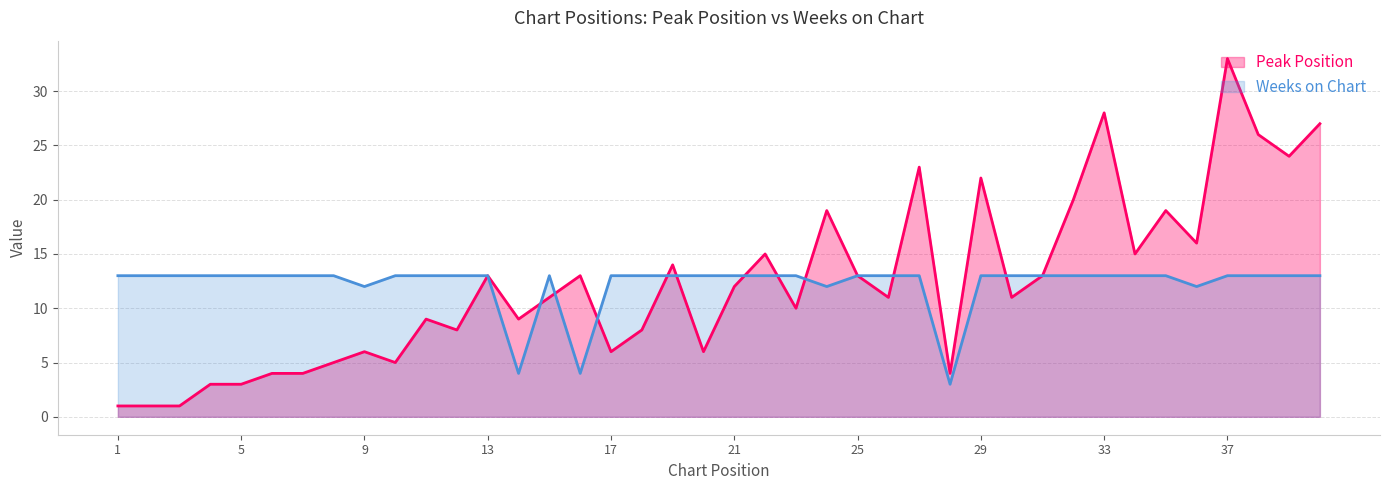

Rank the series by their average value, from lowest to highest.

Weeks on Chart, Peak Position